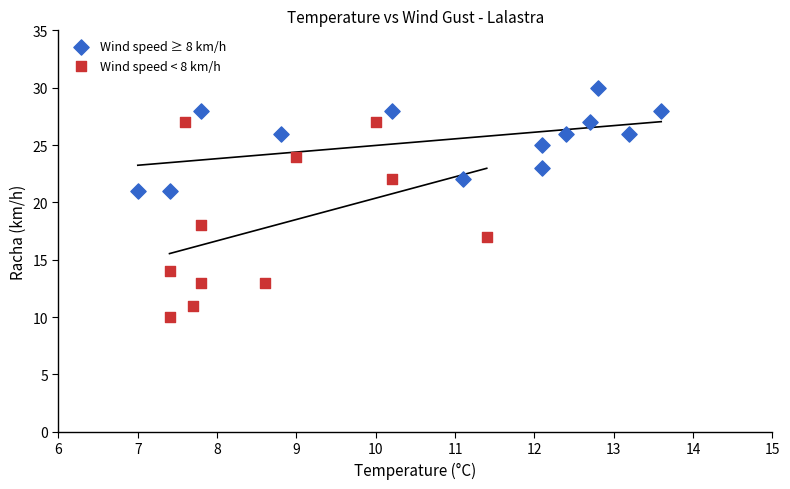

What are all the series names shown in the legend?

Wind speed ≥ 8 km/h, Wind speed < 8 km/h